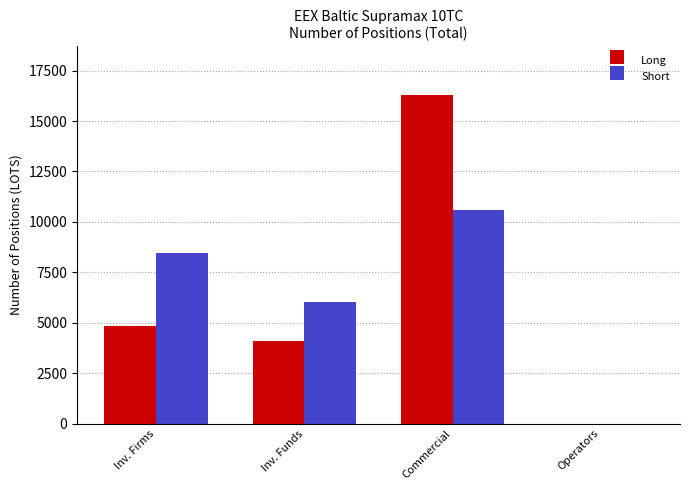

How many values in Short are above zero?

3